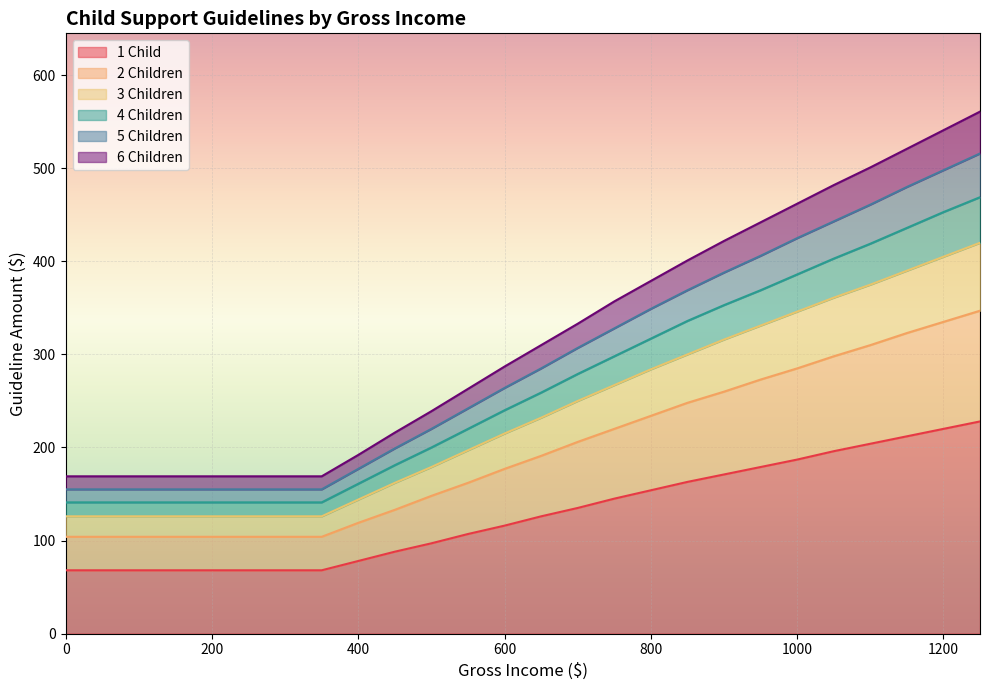

Where is 6 Children nearest to the value 365?

750